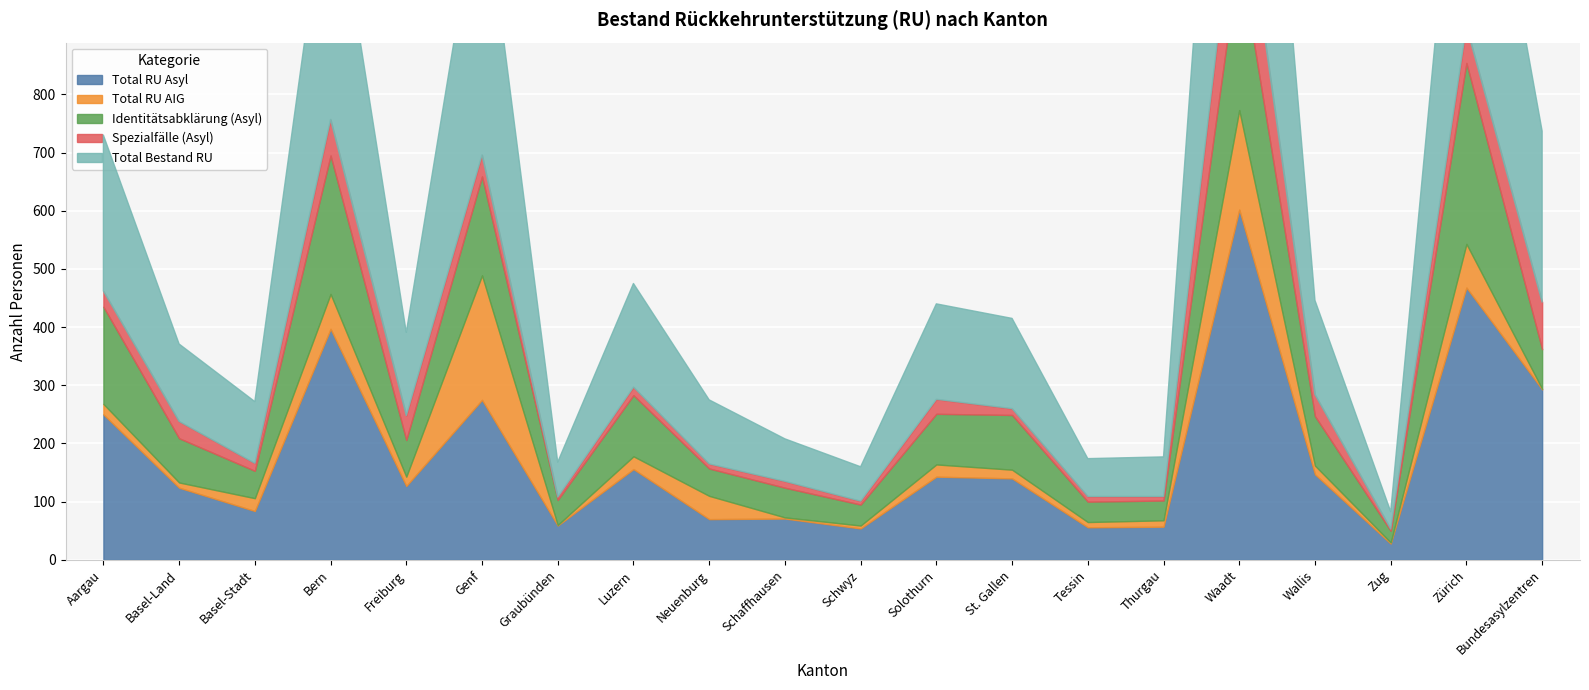

What is the sum of all Total RU AIG values?

729